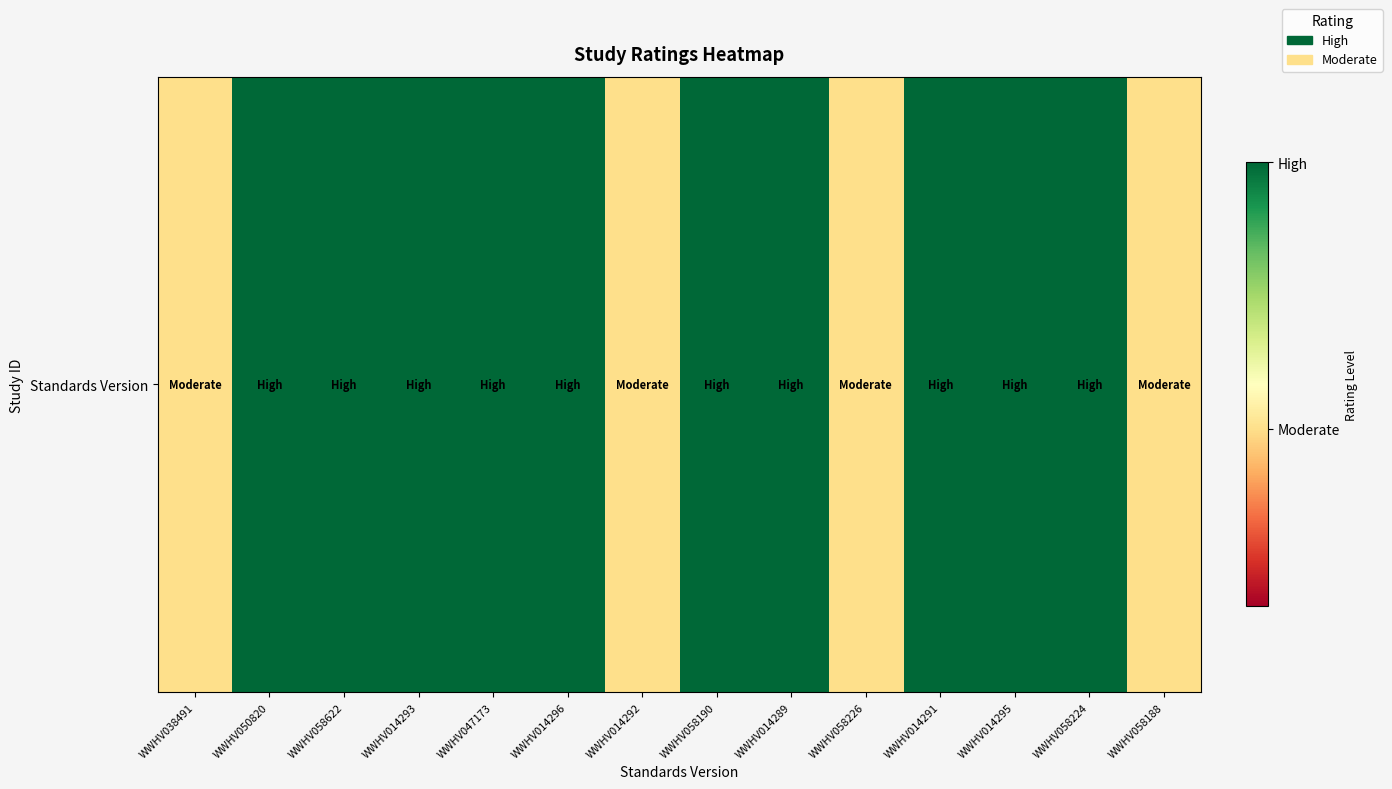

The value at WWHV038491 is 0.6. True or false?

False